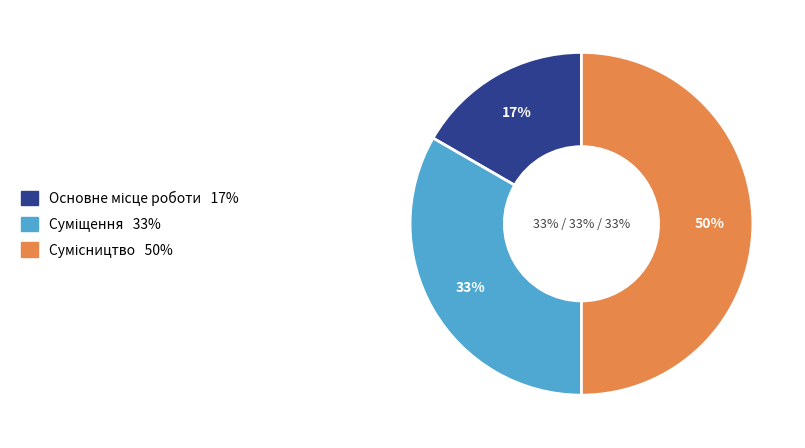

Between Сумісництво and Основне місце роботи, which is larger?

Сумісництво